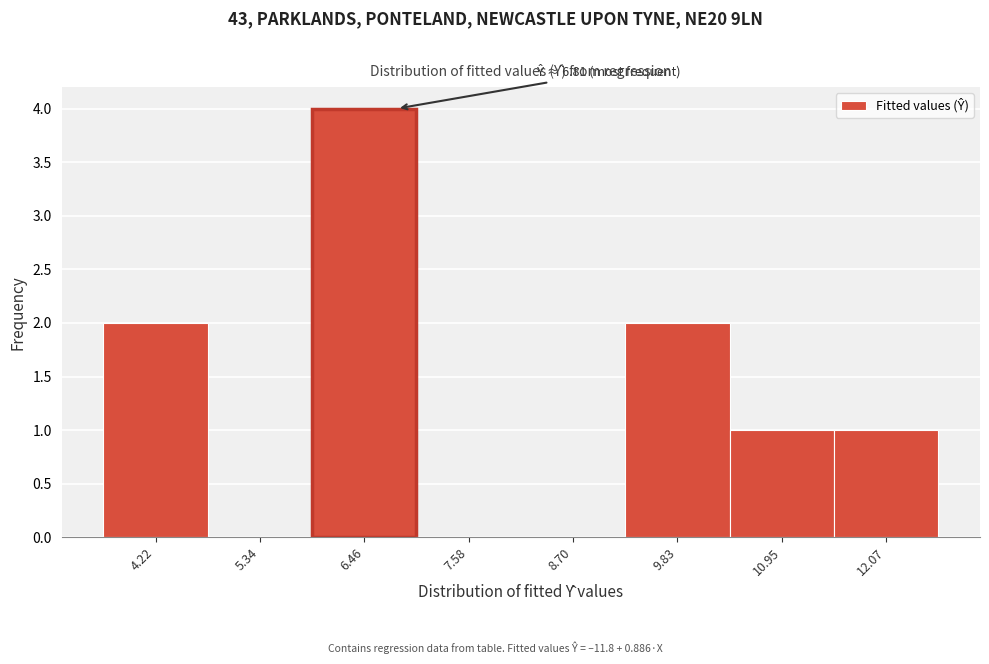

Which range on the x-axis has the tallest bar?

5.8 to 7.0